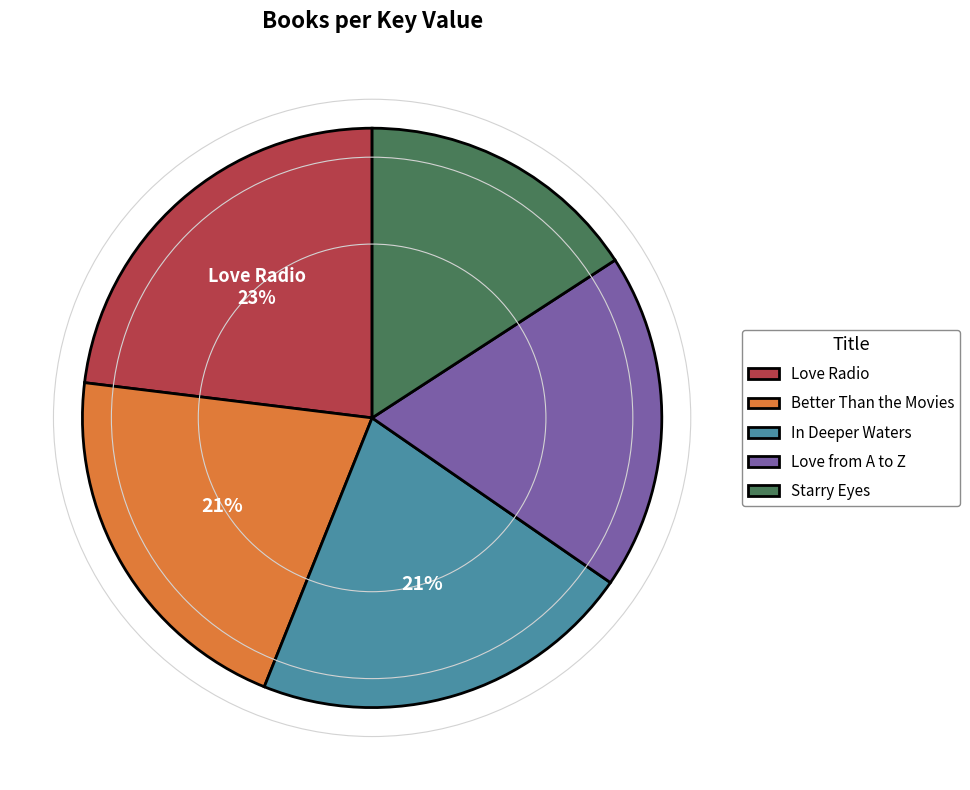

How many segments does this pie chart have?

5